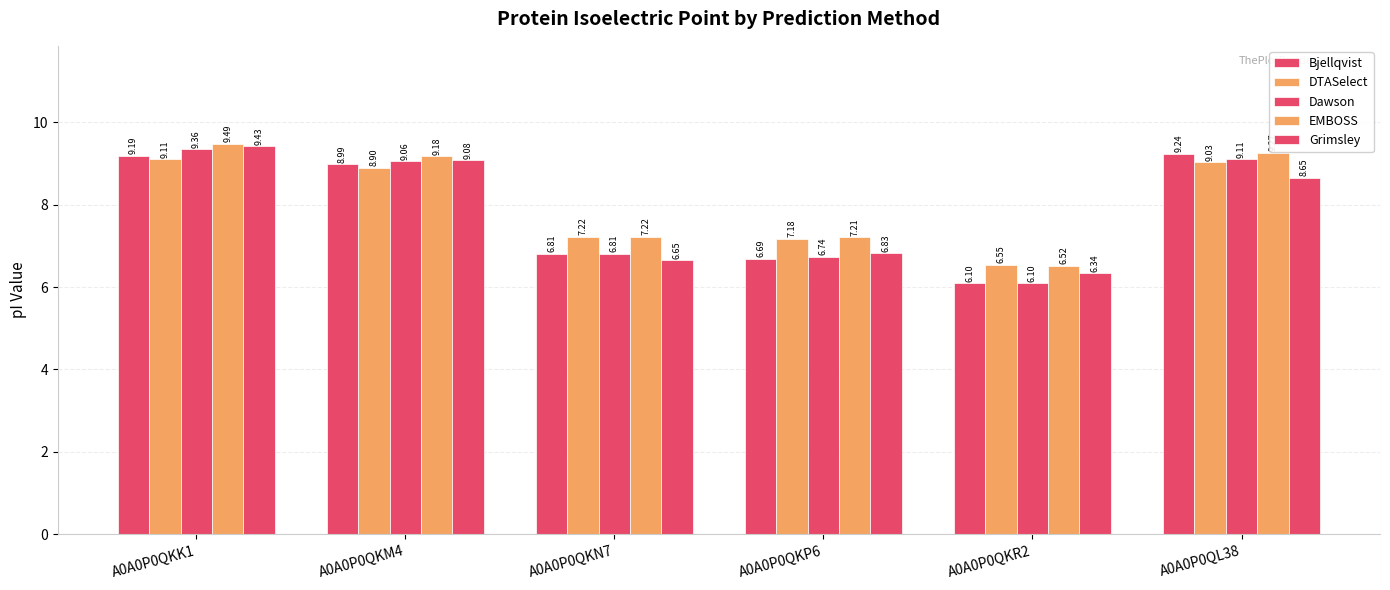

Does the chart contain any negative values?

No